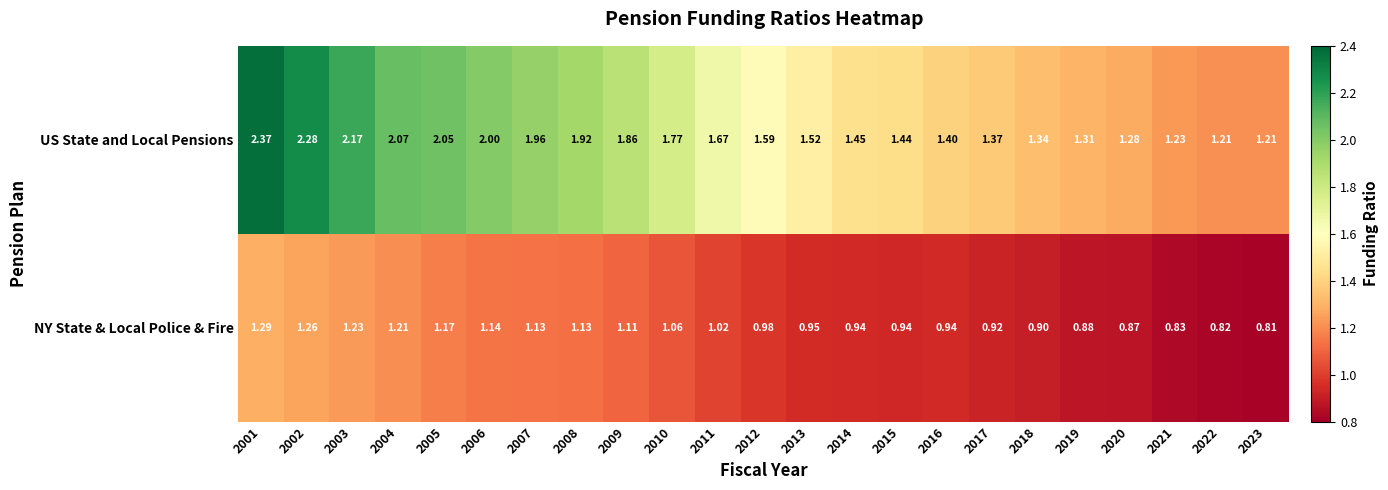

Between 2004 and 2013, which series saw the biggest shift?

US State and Local Pensions